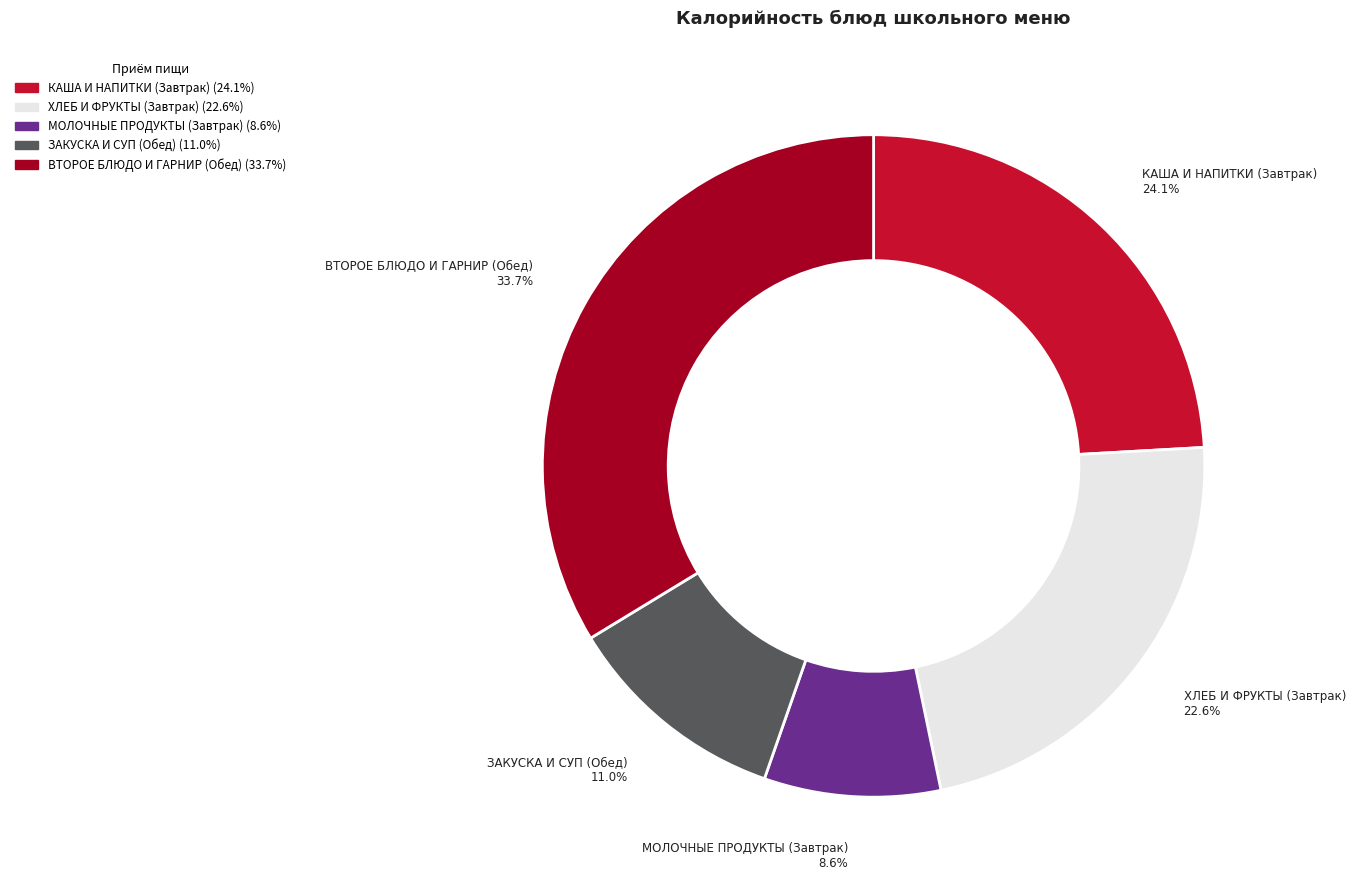

Does any single category account for the majority?

No